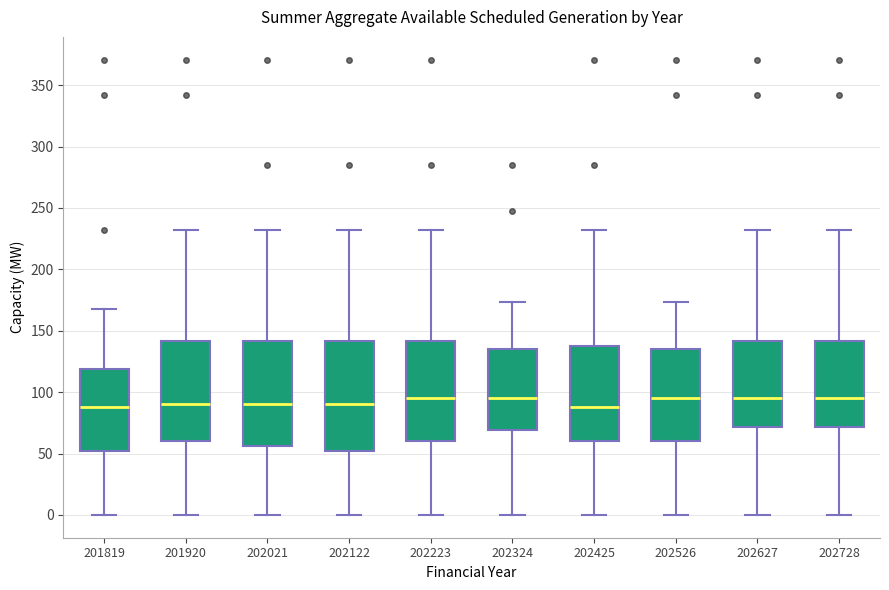

Reading left to right, transcribe this box plot: for each box, give where its median line is, the range the box spans, and where its two whiskers end, as read against the y-axis. The values are not printed on the chart, so give them approximately, as read against the axis.

201819: median 90, box 50 to 120, whiskers 0 to 170
201920: median 90, box 60 to 140, whiskers 0 to 230
202021: median 90, box 55 to 140, whiskers 0 to 230
202122: median 90, box 50 to 140, whiskers 0 to 230
202223: median 95, box 60 to 140, whiskers 0 to 230
202324: median 95, box 70 to 135, whiskers 0 to 175
202425: median 90, box 60 to 135, whiskers 0 to 230
202526: median 95, box 60 to 135, whiskers 0 to 175
202627: median 95, box 70 to 140, whiskers 0 to 230
202728: median 95, box 70 to 140, whiskers 0 to 230